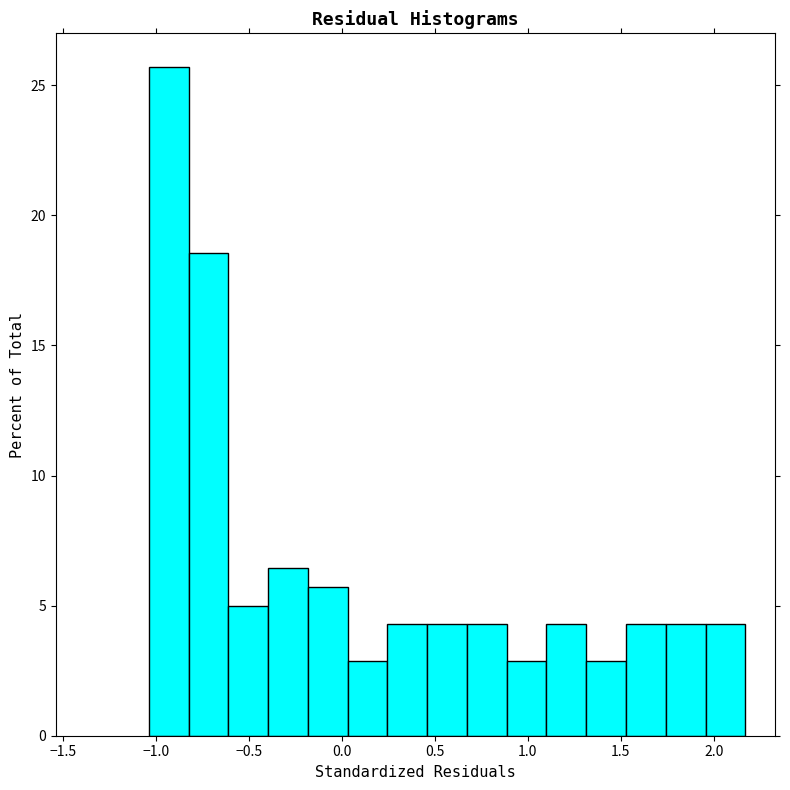

What is the height of the bar covering -0.80 to -0.60 on the x-axis? Neither the bar edges nor the heights are printed on the chart, so give them approximately, as read against the axes.

18.5